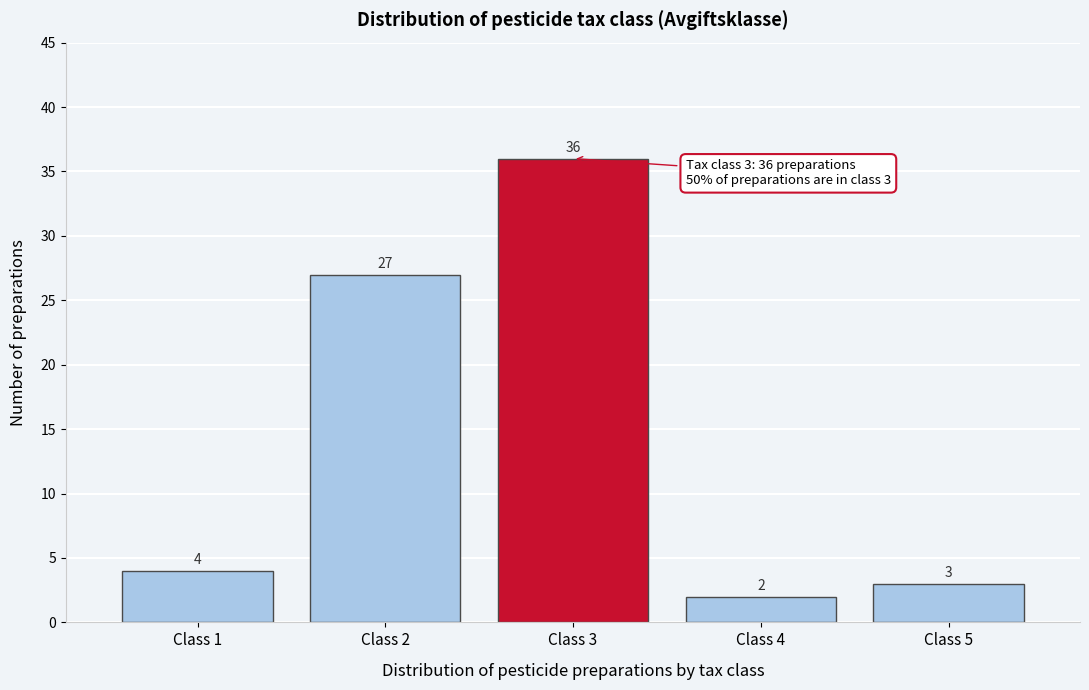

Which range on the x-axis has the tallest bar?

2.5 to 3.5